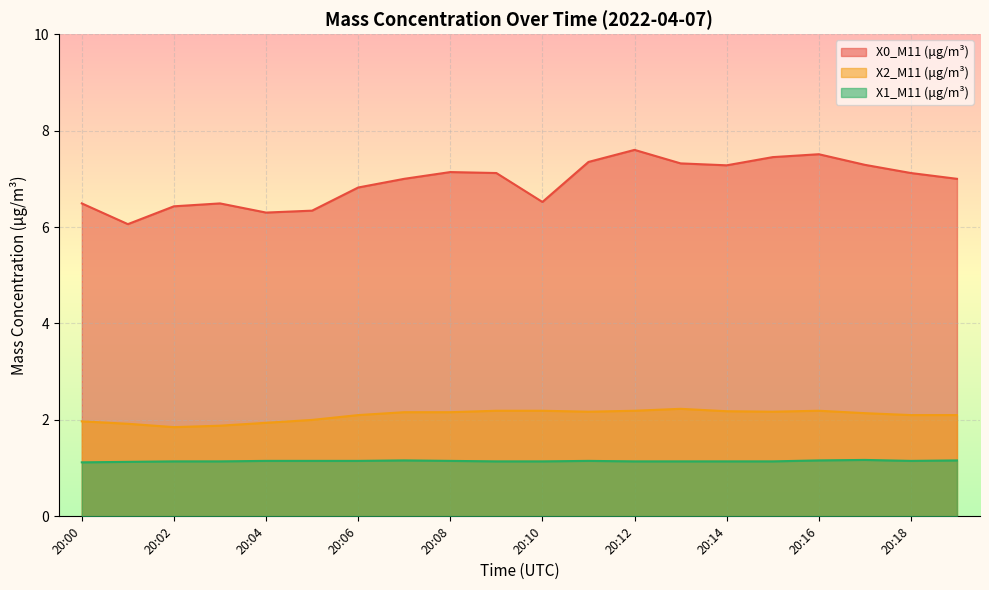

True or false: X0_M11 (μg/m³) has more than 2 points higher than both neighbors.

True